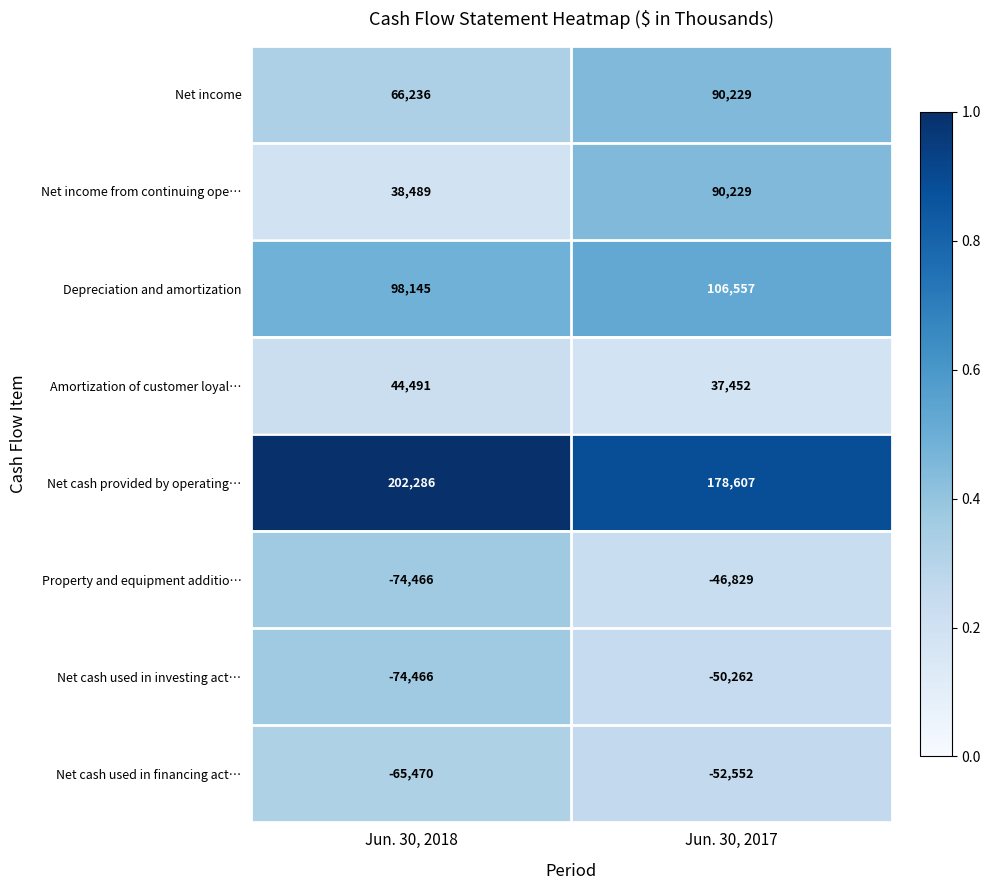

The value of Amortization of customer loyal… at Jun. 30, 2018 is 44491. True or false?

True